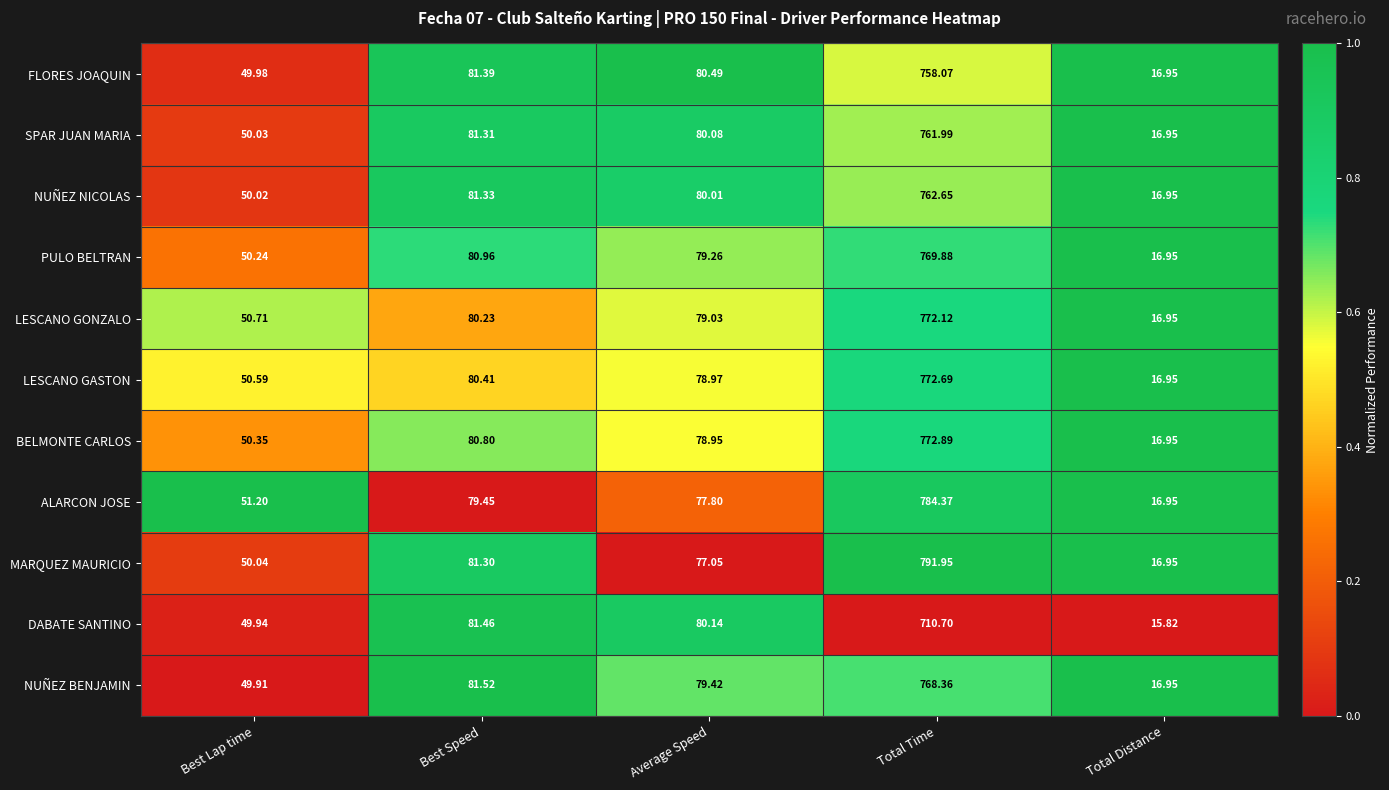

Which series has the largest range (max minus min)?

MARQUEZ MAURICIO